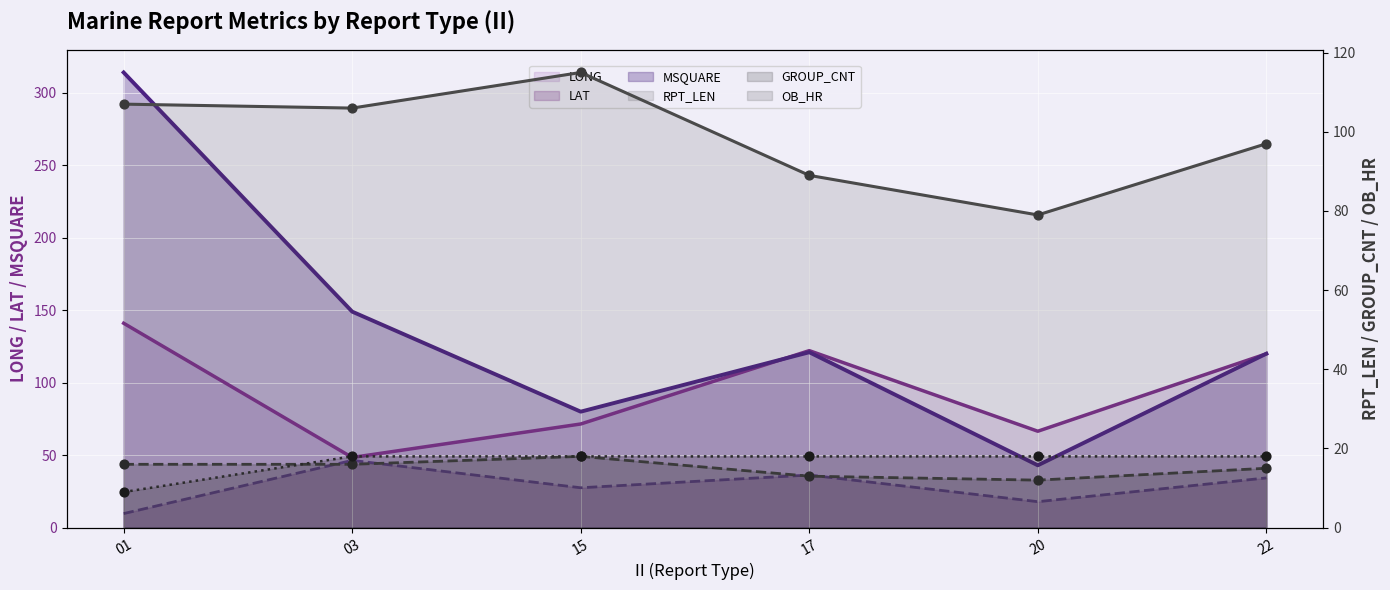

Which series contains the lowest Y value?

OB_HR